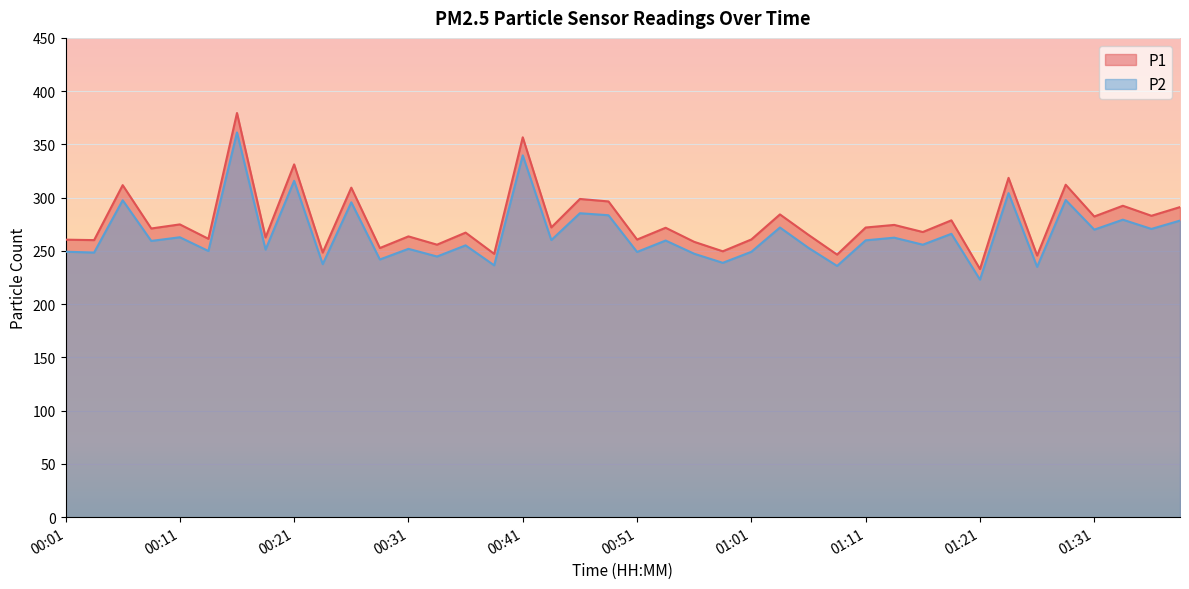

Reading right to left, transcribe all the data shown in this chart.

P1: 01:38=291.1	01:36=283.0	01:33=292.4	01:31=282.3	01:28=312.1	01:26=245.7	01:23=318.6	01:21=233.0	01:18=278.7	01:16=267.7	01:13=274.4	01:11=271.9	01:08=246.5	01:06=265.0	01:03=284.2	01:01=260.8	00:58=249.6	00:56=258.5	00:53=271.7	00:51=260.6	00:48=296.4	00:46=298.8	00:43=272.1	00:41=356.6	00:38=247.2	00:36=267.2	00:33=255.8	00:31=263.6	00:28=252.7	00:26=309.4	00:23=248.4	00:21=331.2	00:18=262.6	00:16=379.5	00:13=261.4	00:11=274.9	00:08=271.1	00:06=311.8	00:03=260.1	00:01=260.6
P2: 01:38=278.4	01:36=270.6	01:33=279.3	01:31=269.9	01:28=297.8	01:26=235.0	01:23=304.2	01:21=223.1	01:18=266.1	01:16=255.8	01:13=262.4	01:11=259.9	01:08=235.9	01:06=252.8	01:03=271.9	01:01=249.2	00:58=238.8	00:56=247.3	00:53=259.7	00:51=249.0	00:48=283.5	00:46=285.4	00:43=260.2	00:41=339.7	00:38=236.4	00:36=255.2	00:33=244.7	00:31=251.9	00:28=241.9	00:26=295.6	00:23=237.6	00:21=315.8	00:18=251.2	00:16=361.2	00:13=249.9	00:11=262.8	00:08=259.4	00:06=297.6	00:03=248.4	00:01=249.2